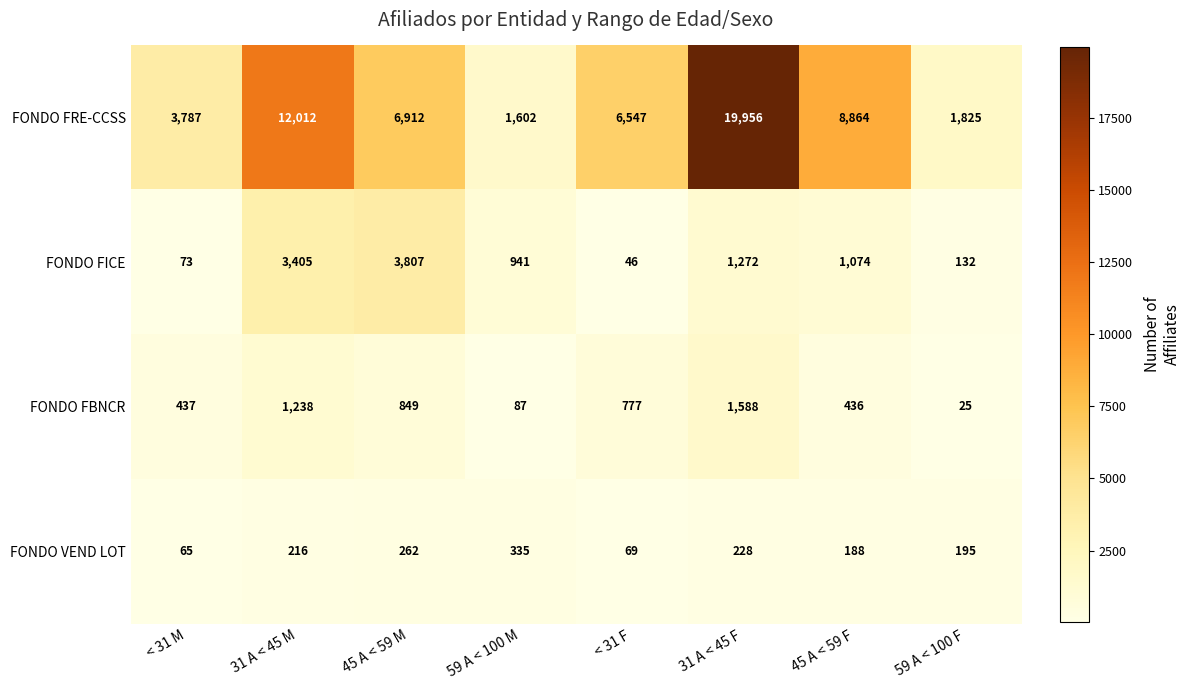

At how many categories does at least one series exceed 18155?

1